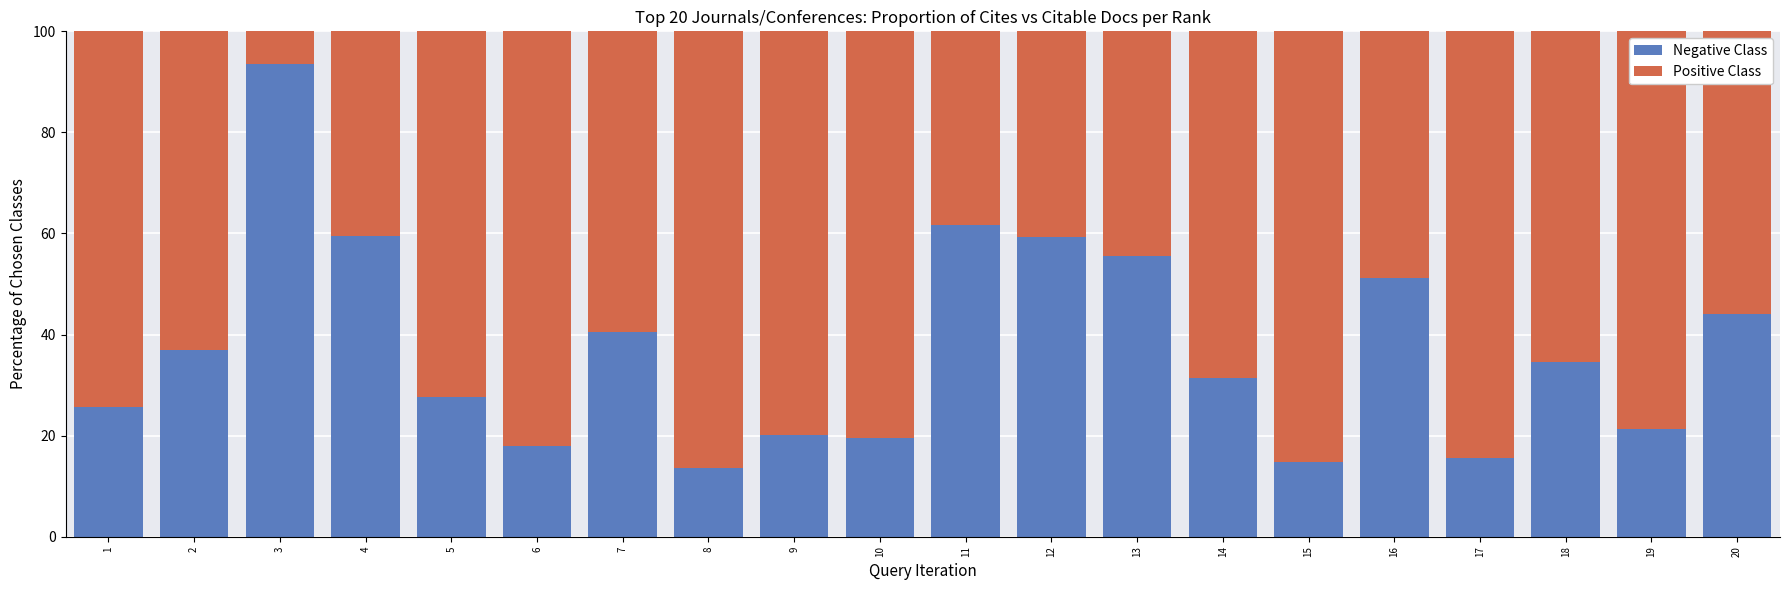

Which category has the highest value in the Negative Class series?

3